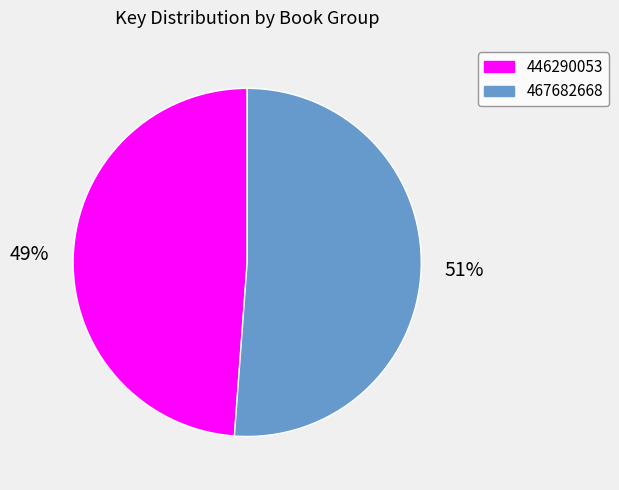

How many segments does this pie chart have?

2